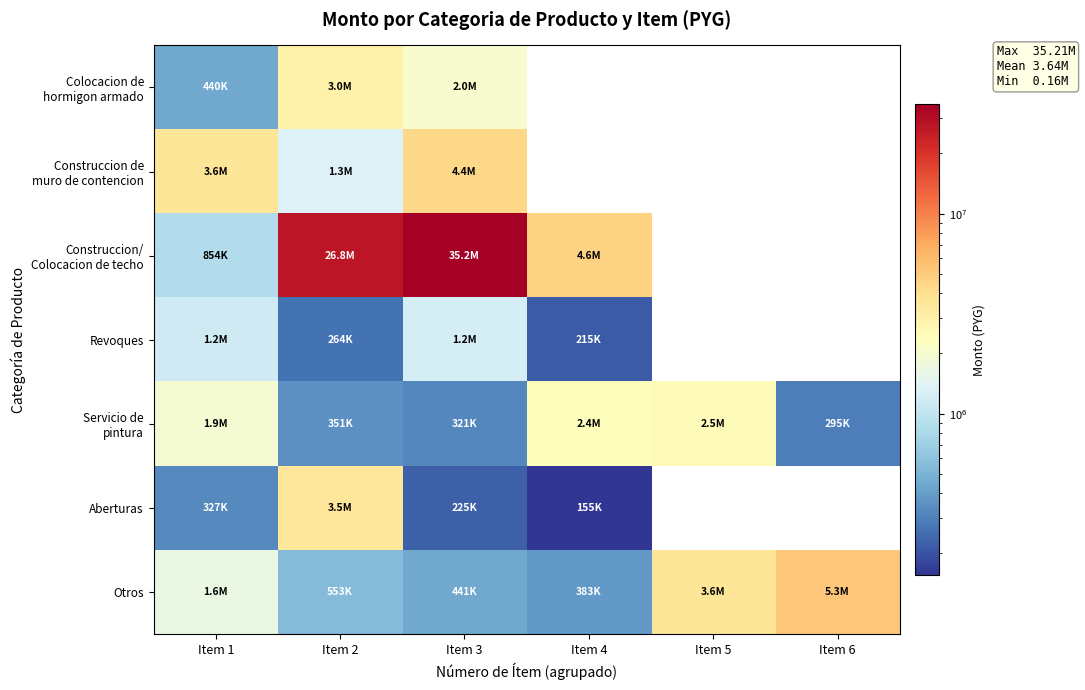

What is the greatest value displayed?

35213375.0